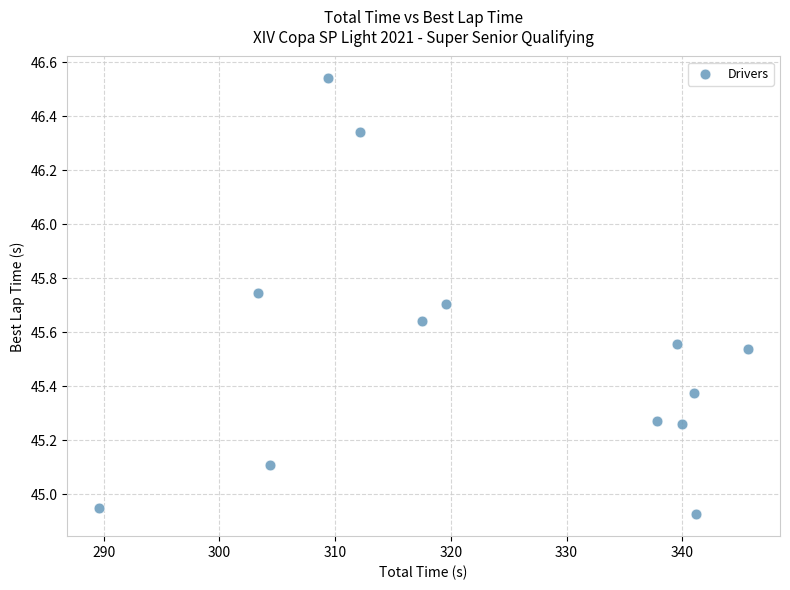

What is the range of X values (max minus min)?

56.0